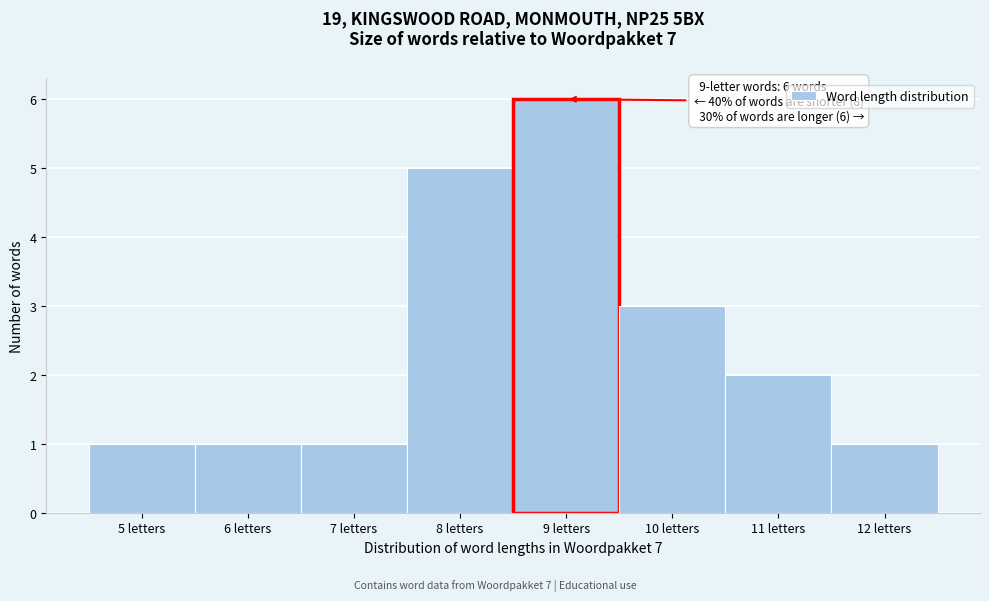

Over which range of the x-axis is the bar tallest?

8.5 to 9.5